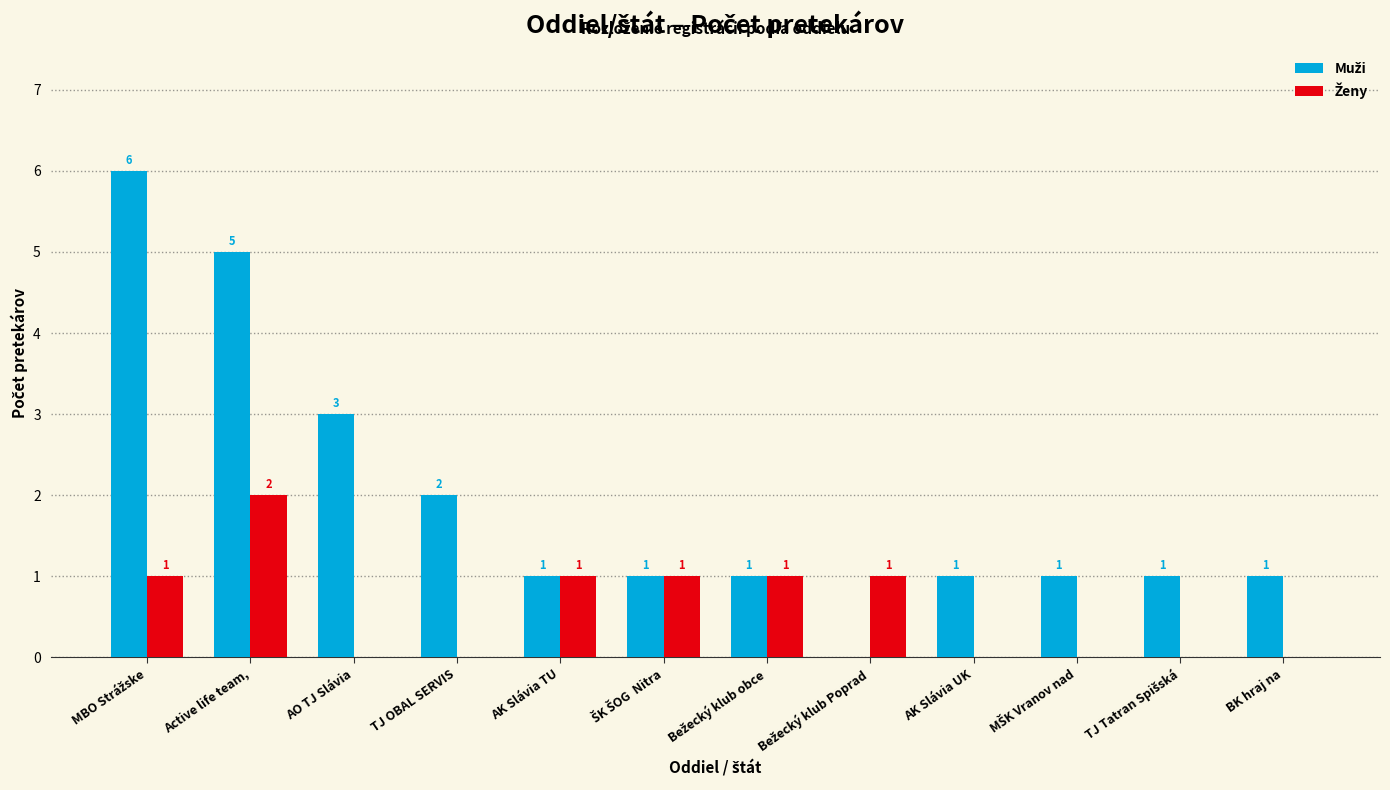

What is the total value across all series at AO TJ Slávia?

3